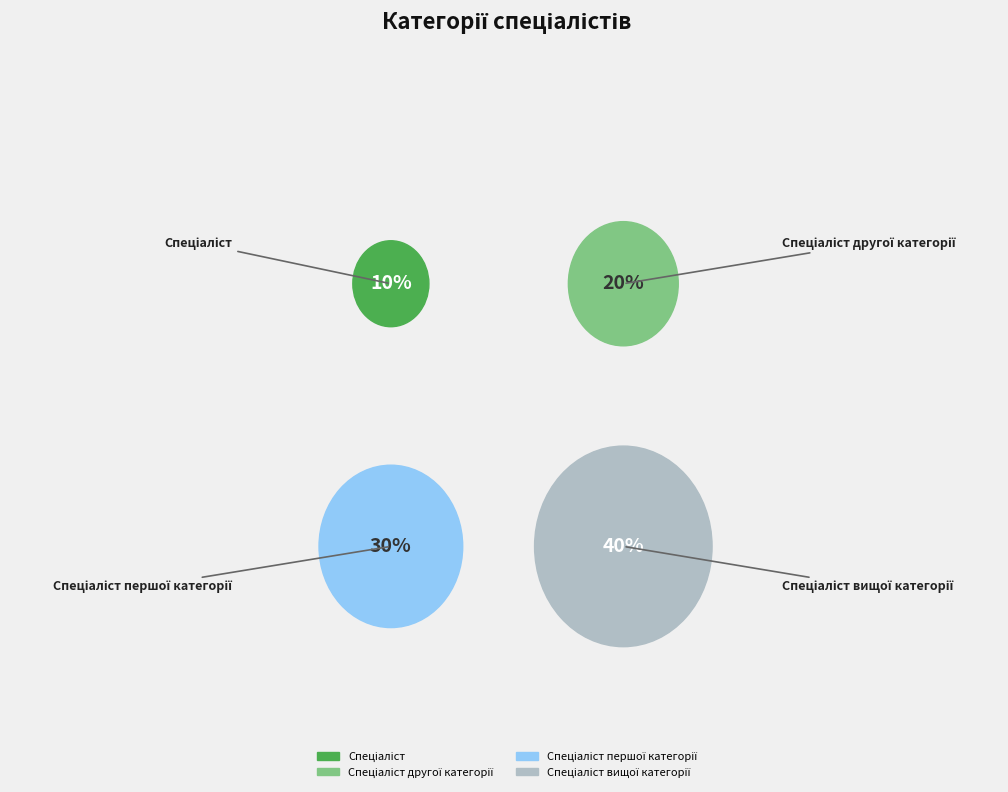

To the nearest percent, what portion does Спеціаліст другої категорії represent?

20%